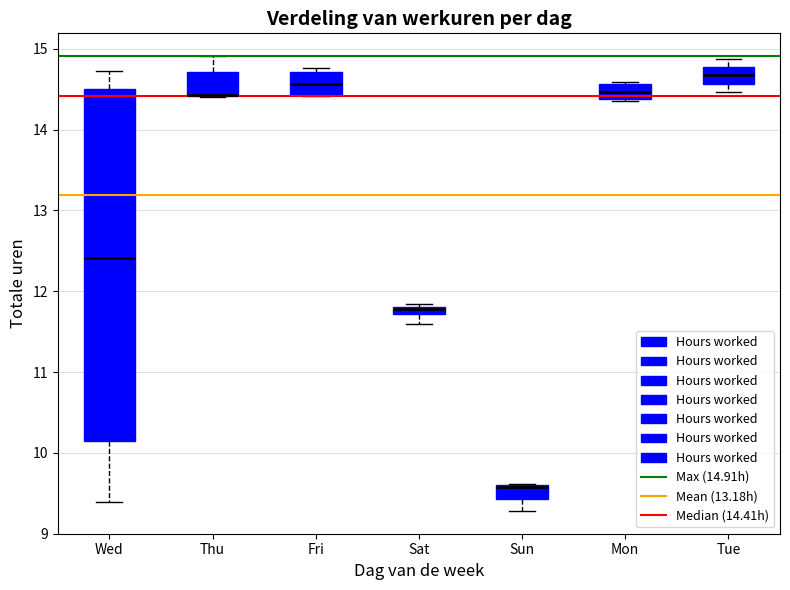

Comparing the boxes themselves (not the whiskers), which one is the tallest?

Wed